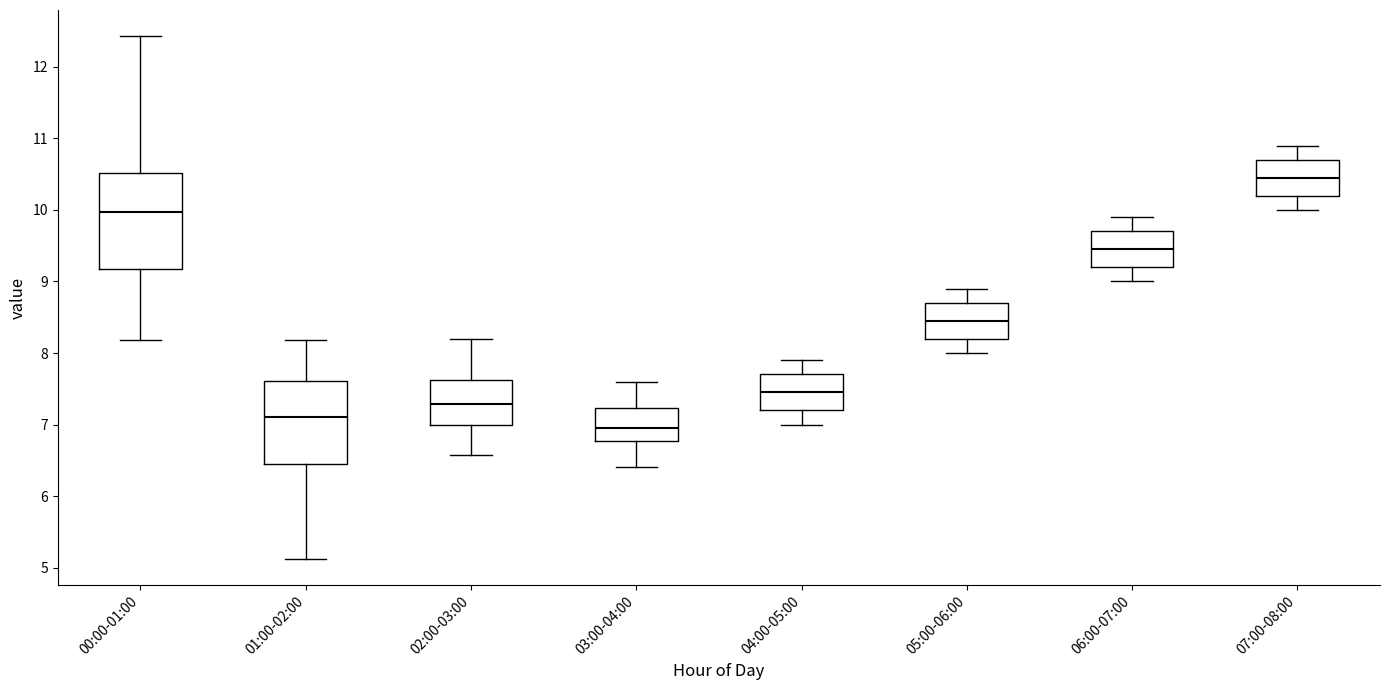

Where is the upper edge of the box for 04:00-05:00 on the y-axis? The values are not printed on the chart, so give them approximately, as read against the axis.

7.7